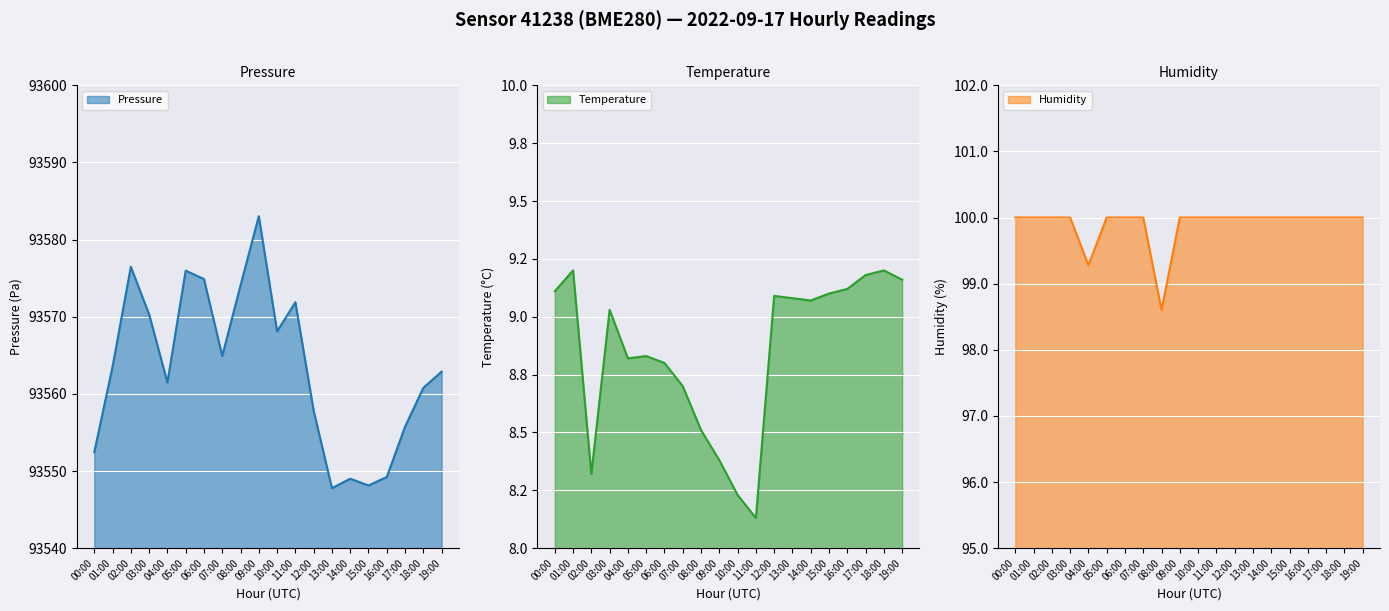

Reading left to right, transcribe all the data shown in this chart.

pressure: 00:00=93552.4	01:00=93563.5	02:00=93576.5	03:00=93570.3	04:00=93561.5	05:00=93576.0	06:00=93574.9	07:00=93564.9	08:00=93574.1	09:00=93583.0	10:00=93568.1	11:00=93571.9	12:00=93557.8	13:00=93547.8	14:00=93549.0	15:00=93548.1	16:00=93549.2	17:00=93555.8	18:00=93560.8	19:00=93562.9
temperature: 00:00=9.1	01:00=9.2	02:00=8.3	03:00=9.0	04:00=8.8	05:00=8.8	06:00=8.8	07:00=8.7	08:00=8.5	09:00=8.4	10:00=8.2	11:00=8.1	12:00=9.1	13:00=9.1	14:00=9.1	15:00=9.1	16:00=9.1	17:00=9.2	18:00=9.2	19:00=9.2
humidity: 00:00=100.0	01:00=100.0	02:00=100.0	03:00=100.0	04:00=99.3	05:00=100.0	06:00=100.0	07:00=100.0	08:00=98.6	09:00=100.0	10:00=100.0	11:00=100.0	12:00=100.0	13:00=100.0	14:00=100.0	15:00=100.0	16:00=100.0	17:00=100.0	18:00=100.0	19:00=100.0